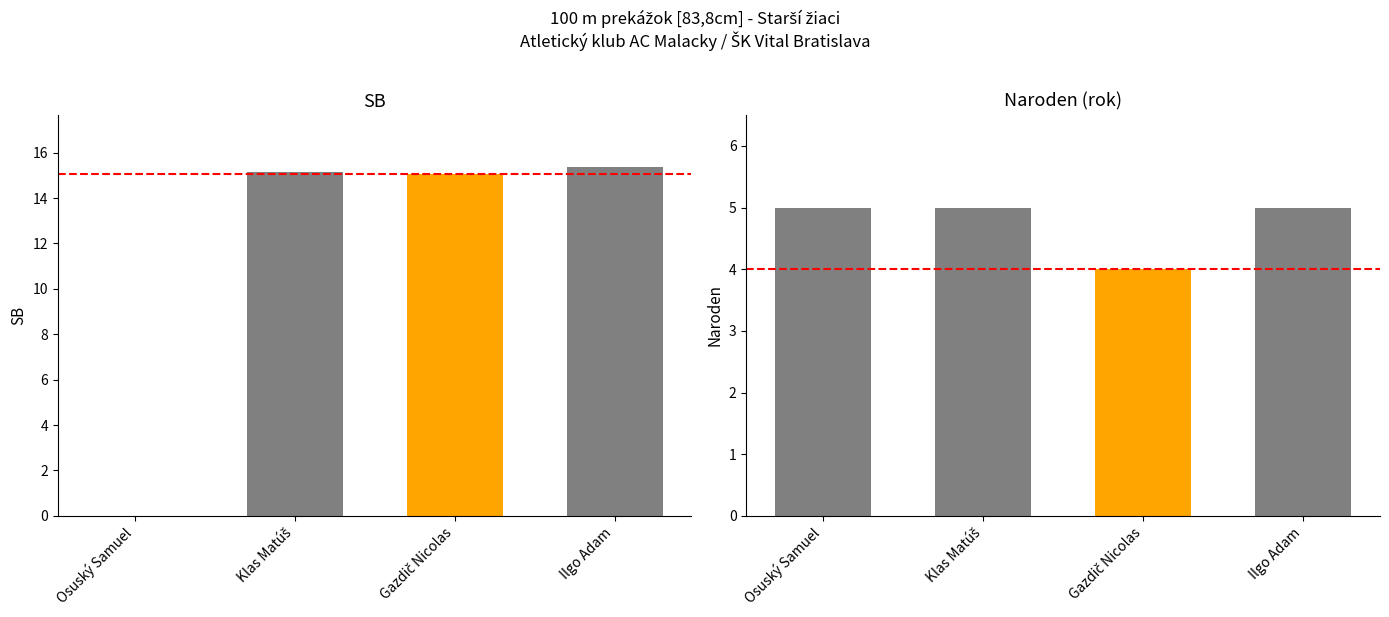

Which series has the largest range (max minus min)?

SB